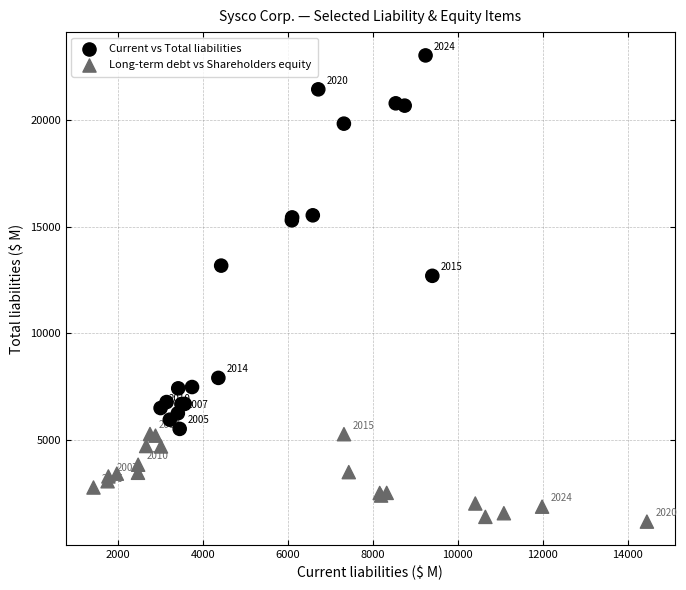

Which series contains the lowest Y value?

Long-term debt vs Shareholders equity